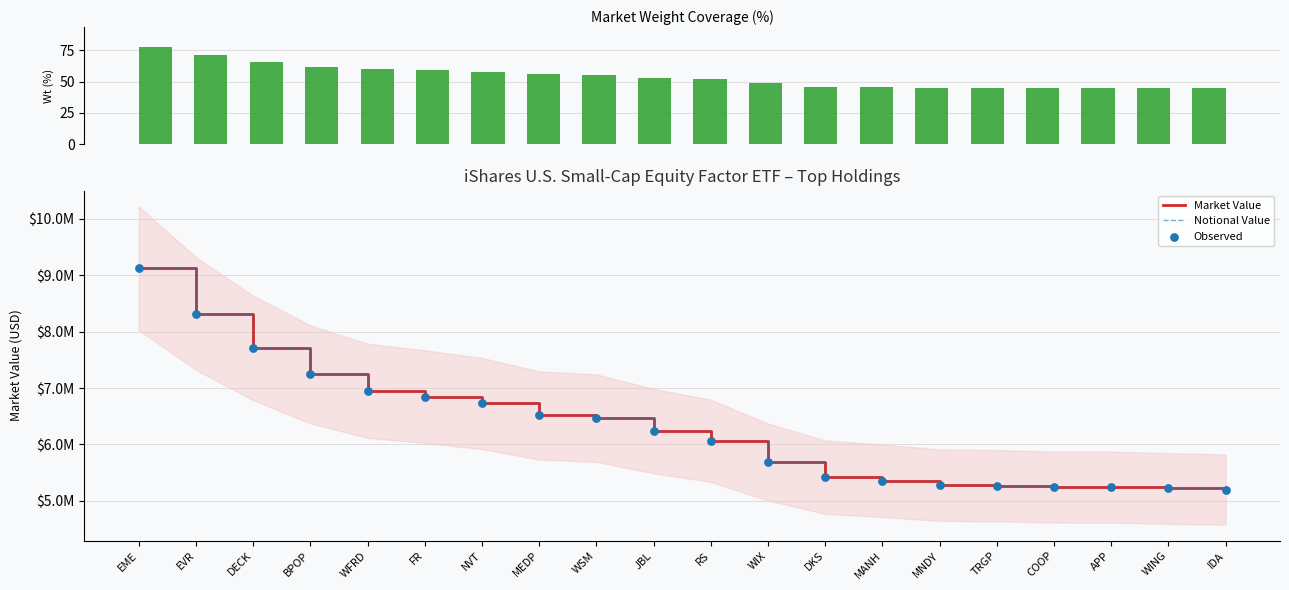

Which series has the largest total across all categories?

Market Value